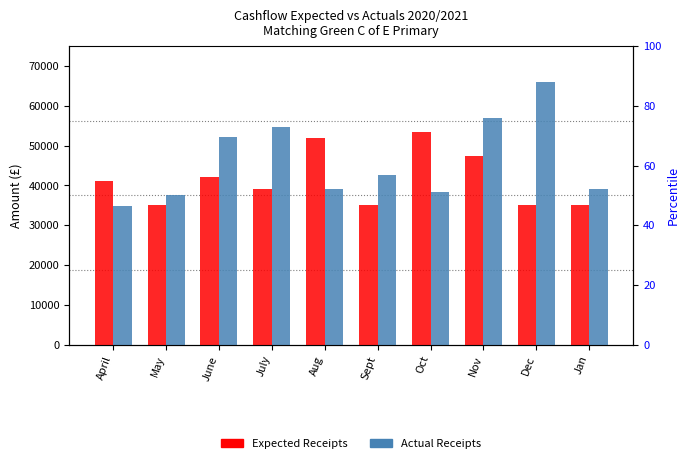

Between May and Oct, which series saw the biggest shift?

Expected Receipts